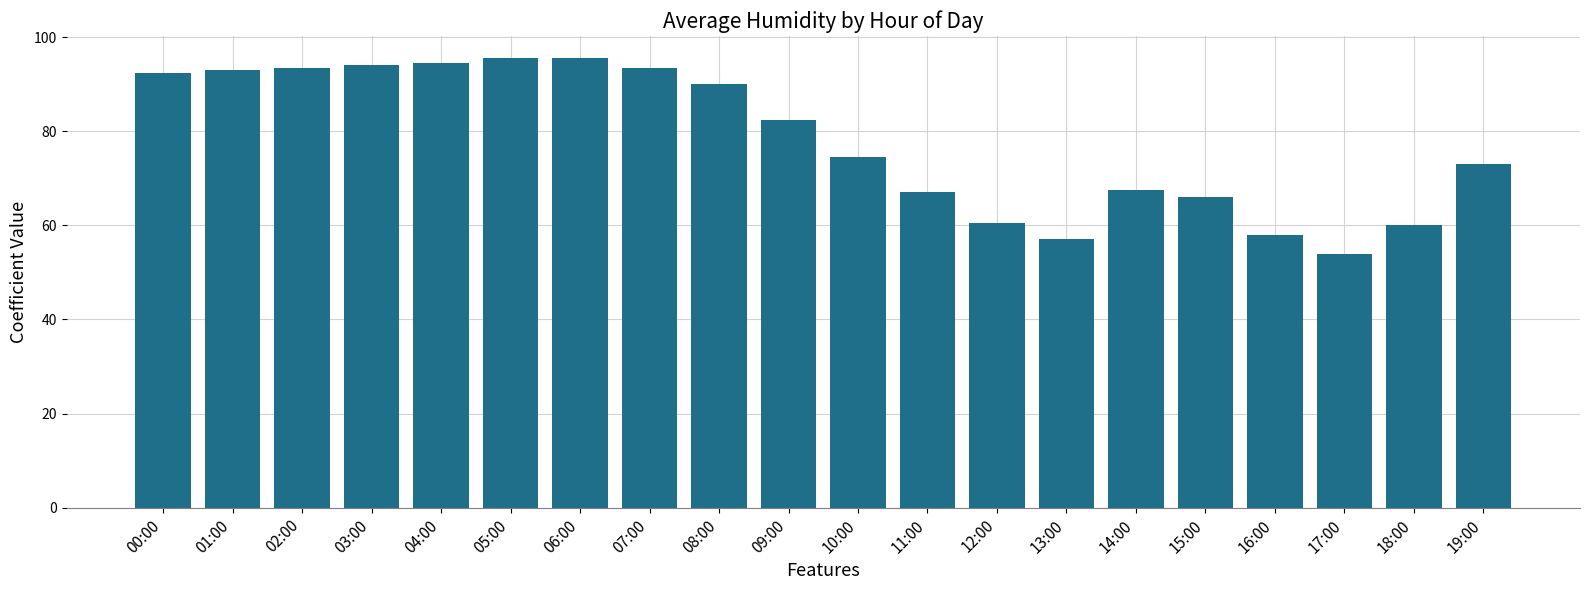

Reading left to right, what are all the values shown in this chart?

92.5	93.0	93.5	94.0	94.5	95.5	95.5	93.5	90.0	82.5	74.5	67.0	60.5	57.0	67.5	66.0	58.0	54.0	60.0	73.0